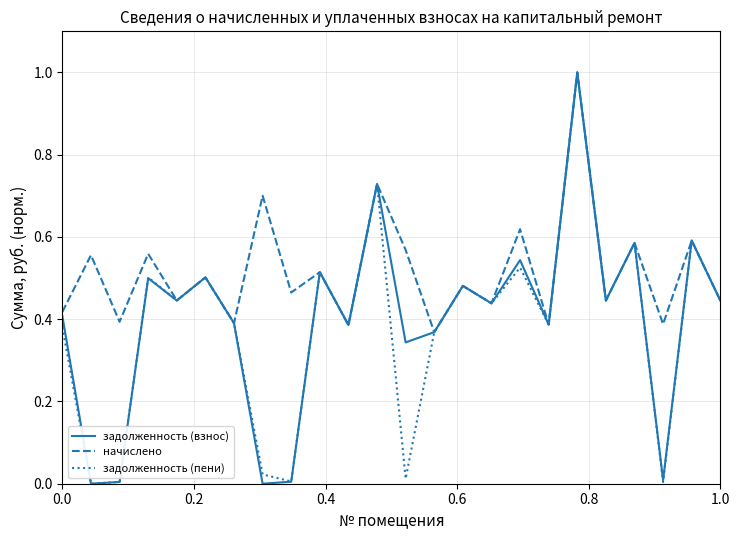

What is the maximum value shown in the chart?

1.0